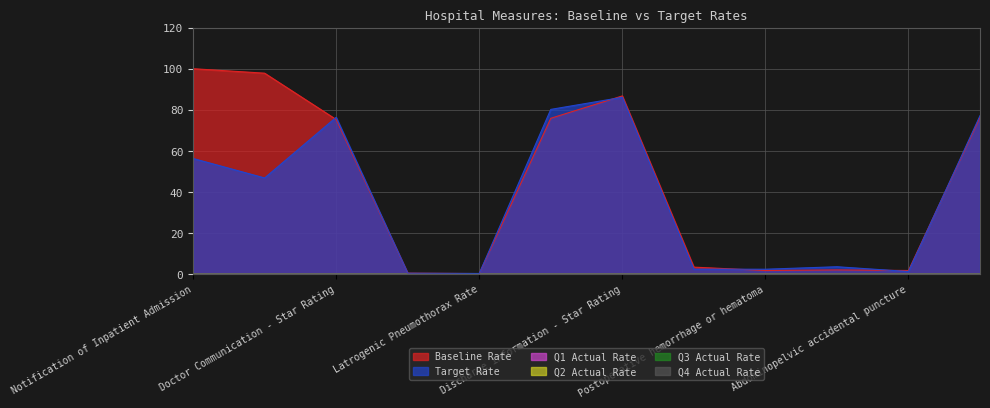

What is the difference between the maximum and minimum values in the Baseline Rate series?

99.8